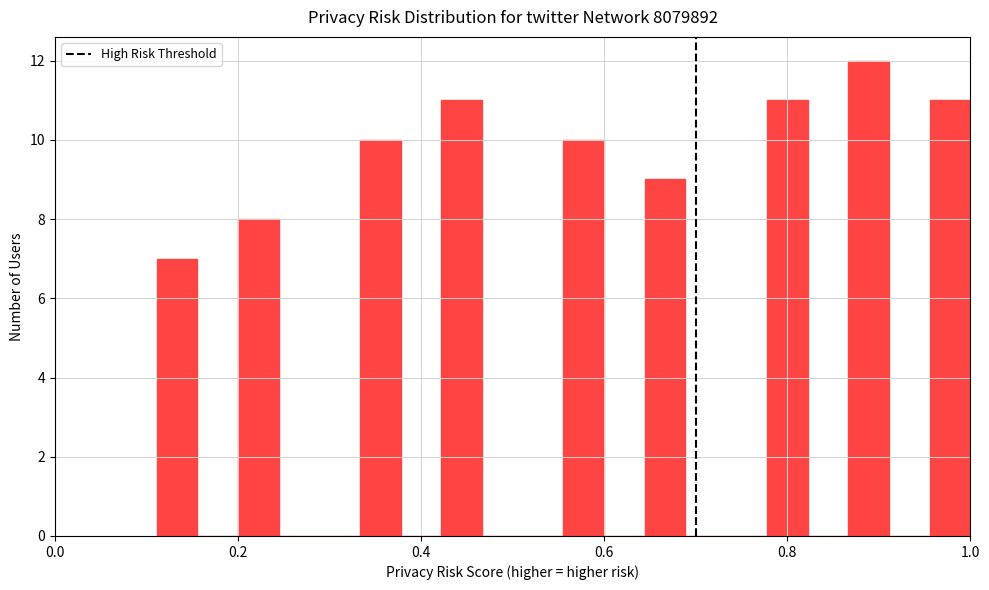

Read against the x-axis, roughly where is the centre of the tallest bar?

0.88